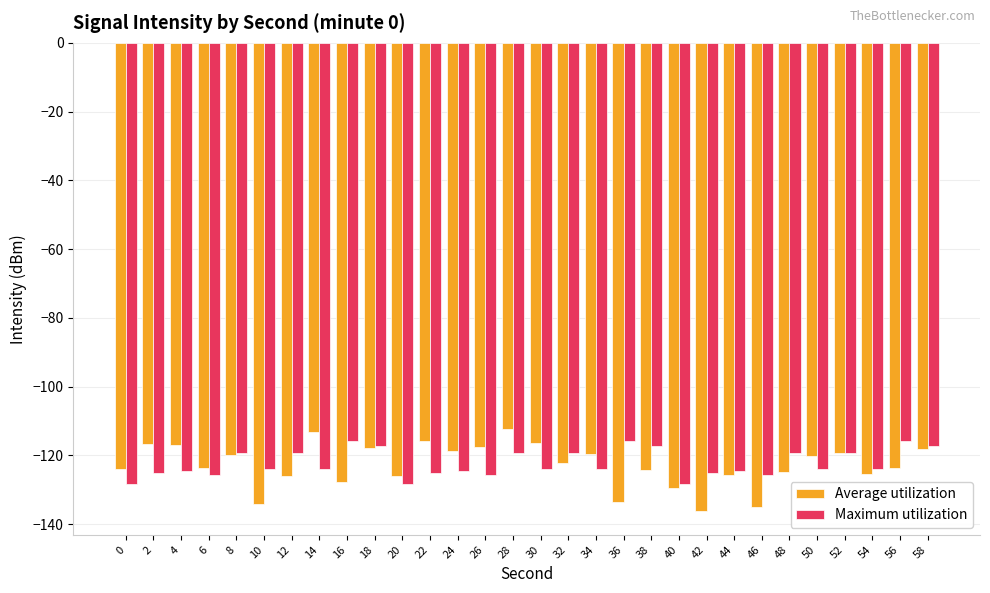

Are the bars horizontal?

No